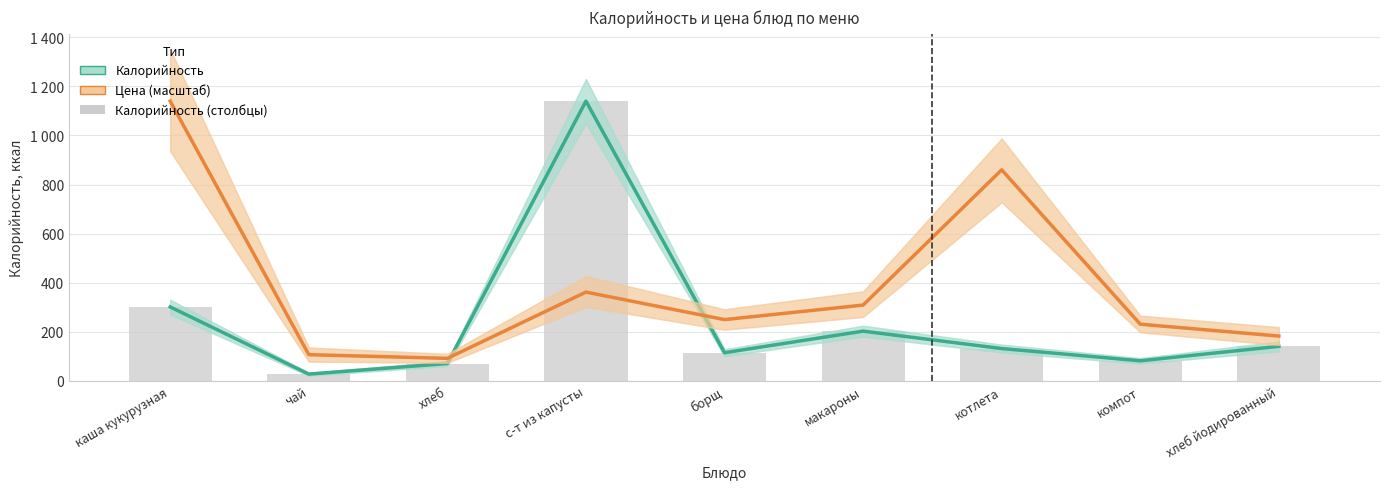

Rank the series at макароны from lowest to highest value.

Калорийность, Цена (масштаб)